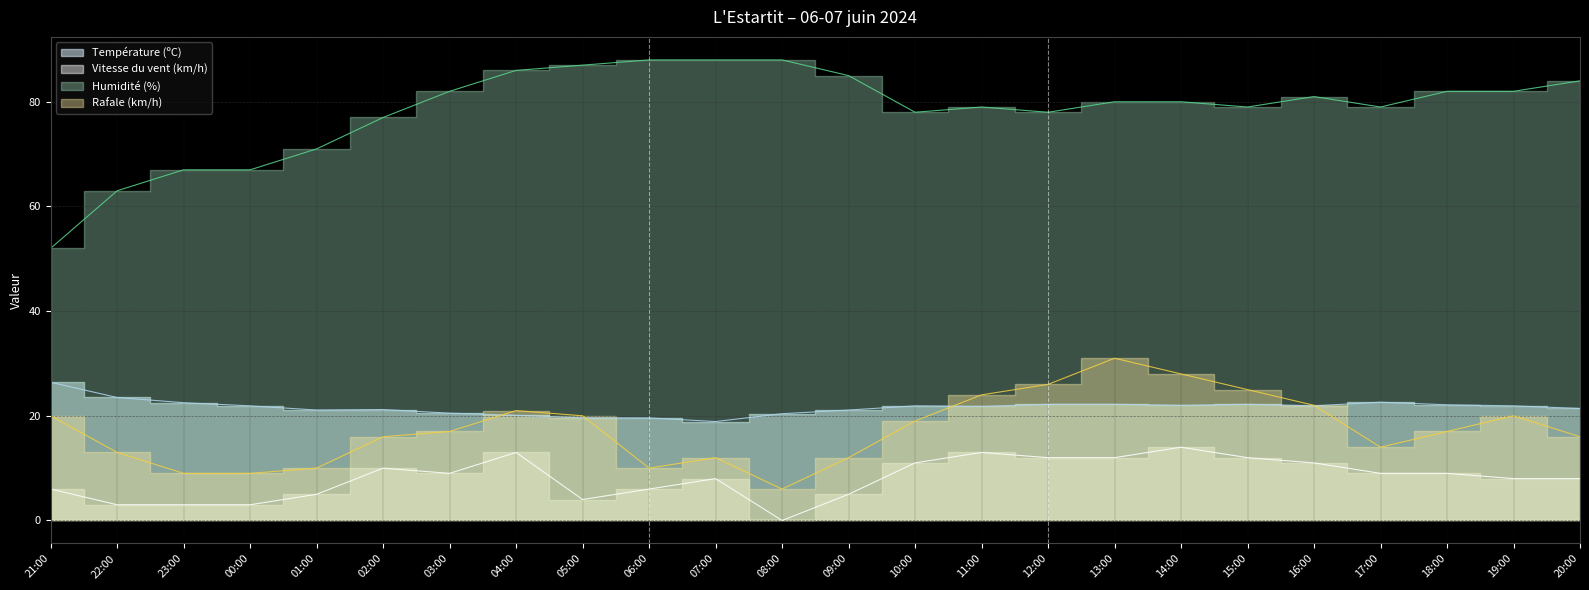

What is the approximate value of Vitesse du vent (km/h) at 03:00?

9.0